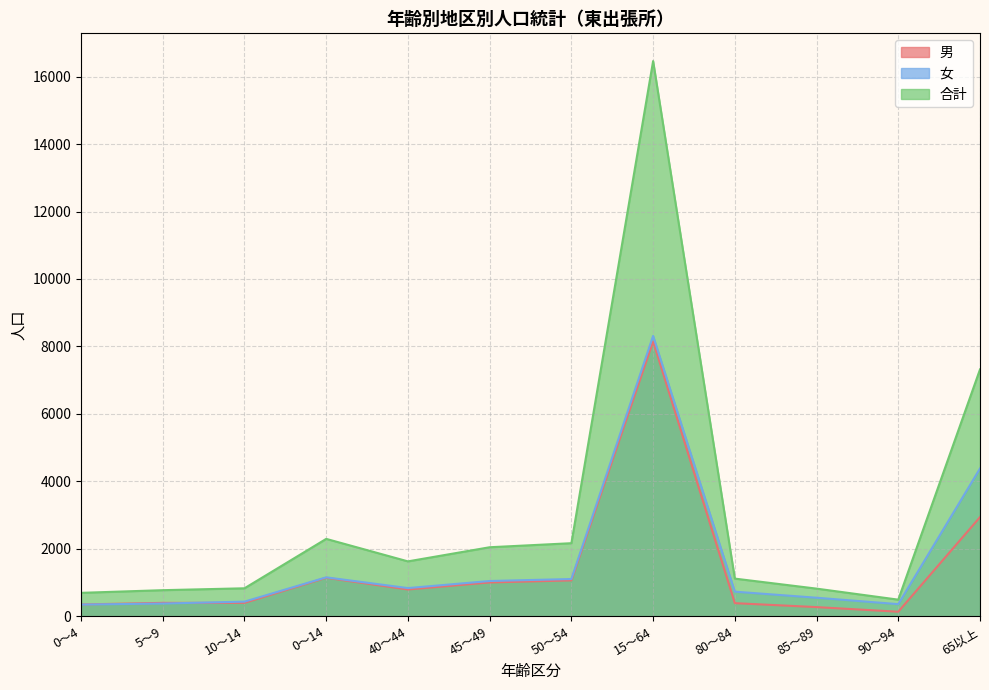

How many categories are shown in the chart?

12